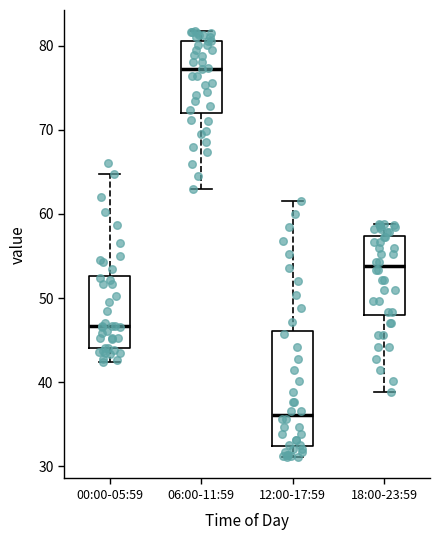

Where does the lower whisker of the box for 00:00-05:59 end on the y-axis? The values are not printed on the chart, so give them approximately, as read against the axis.

42